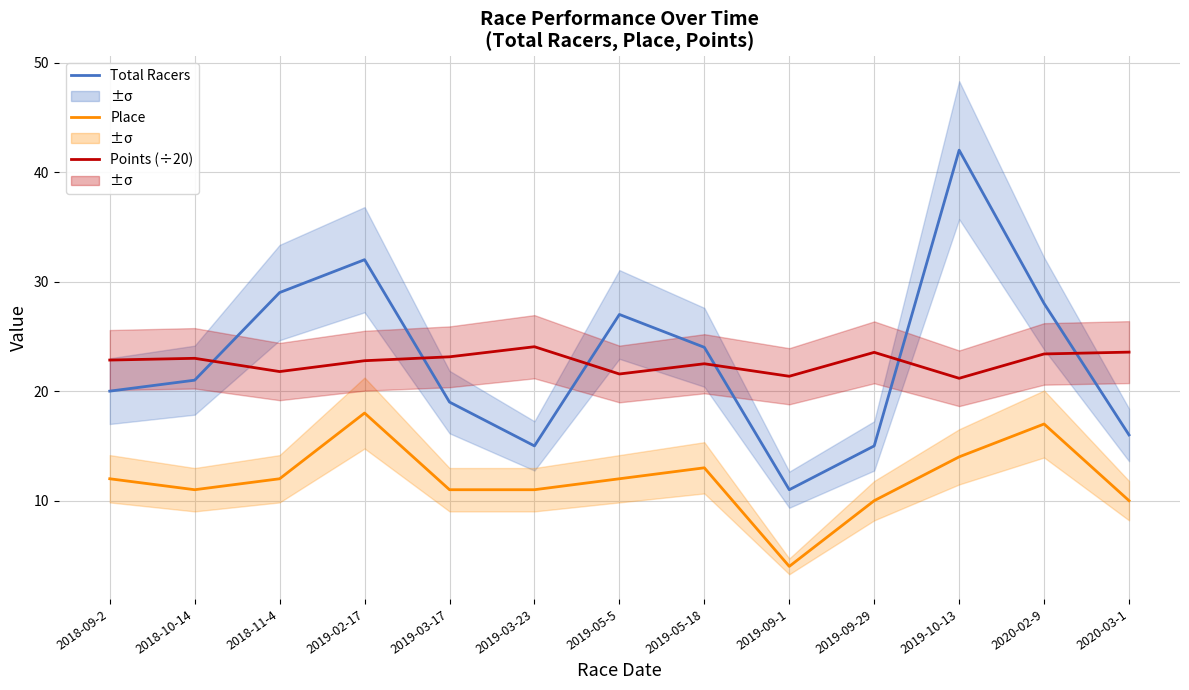

In Points (÷20), how many points are higher than both neighbors (excluding endpoints)?

4